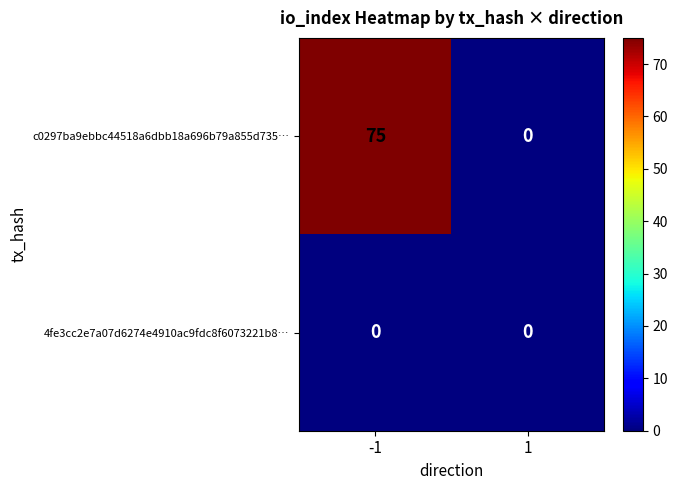

Which series has the widest spread of values?

c0297ba9ebbc44518a6dbb18a696b79a855d735…